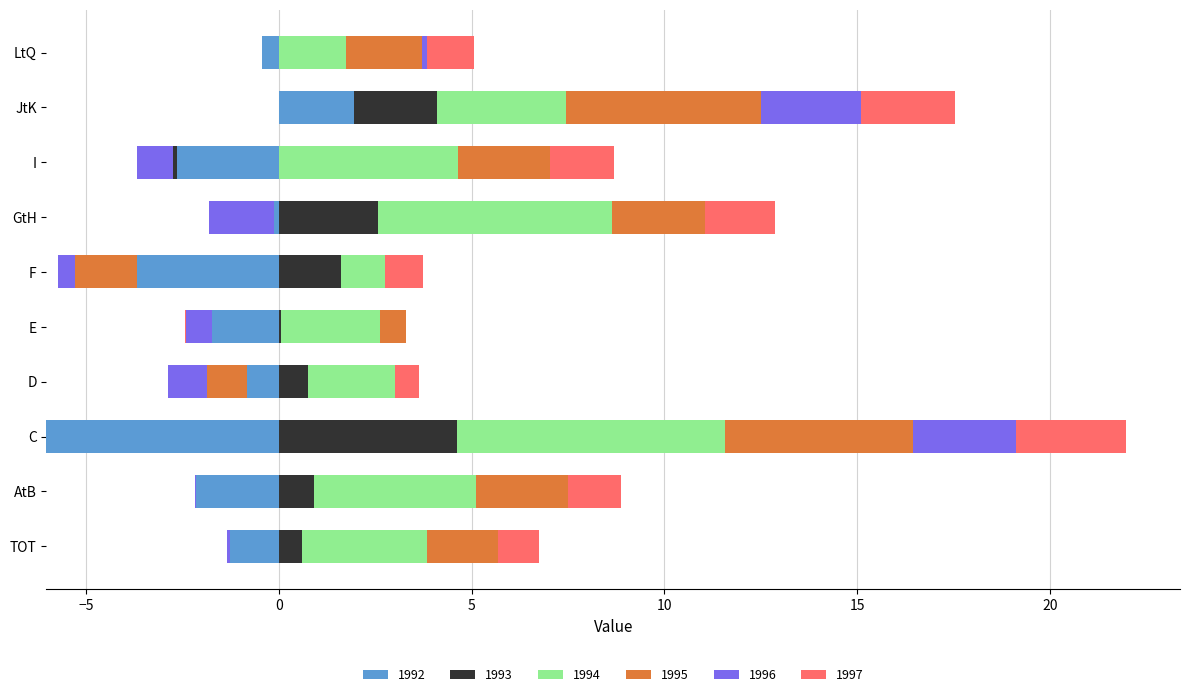

Which series changed the most between TOT and E?

1997